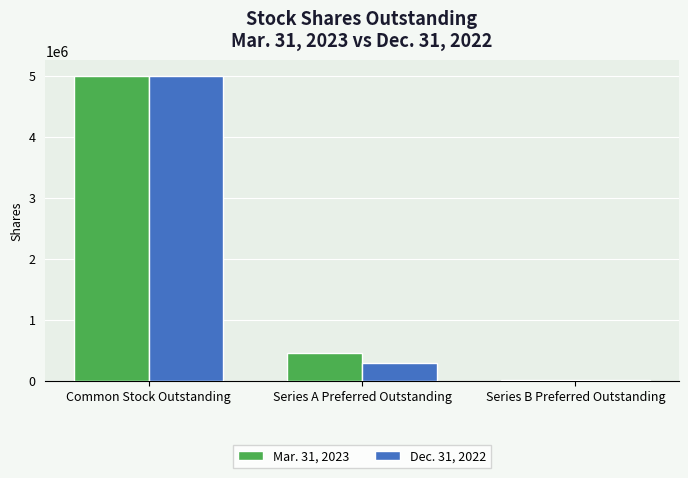

At how many categories does at least one series exceed 4023279?

1